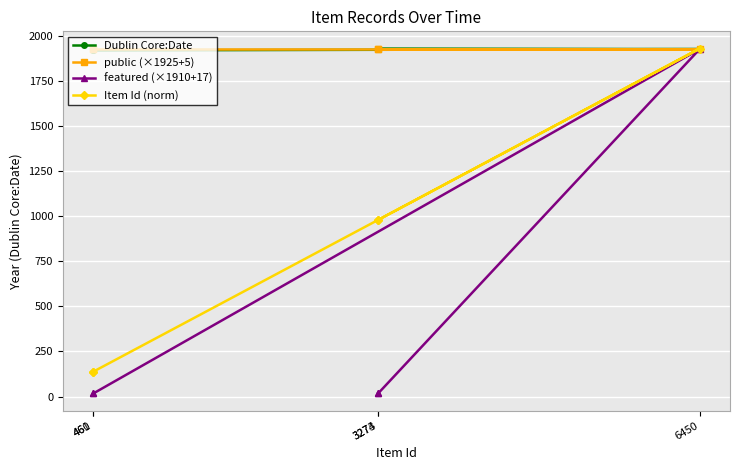

Rank the series at 461 from highest to lowest value.

public (×1925+5), Dublin Core:Date, Item Id (norm), featured (×1910+17)